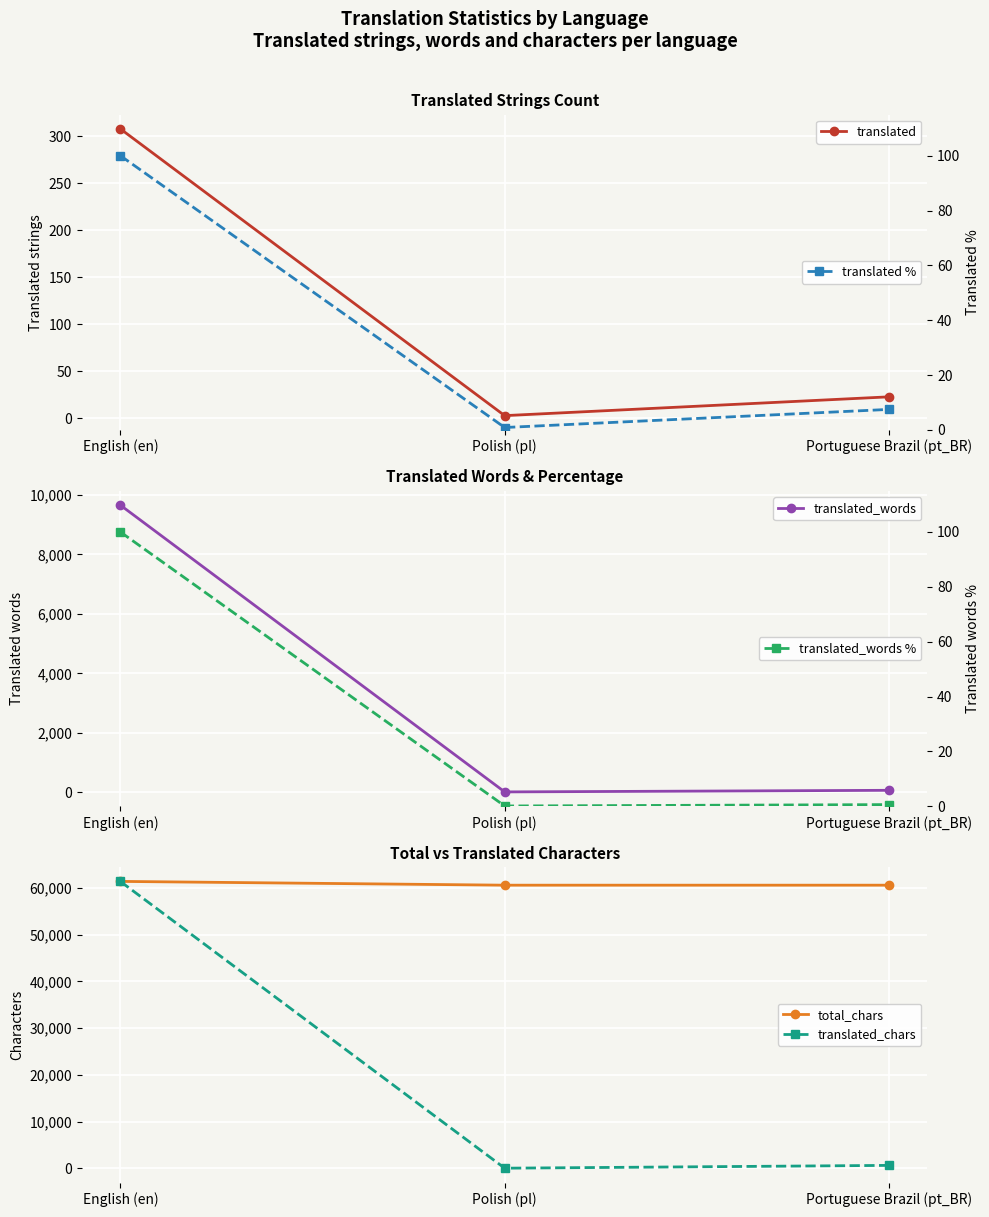

What is the smallest value displayed?

0.1